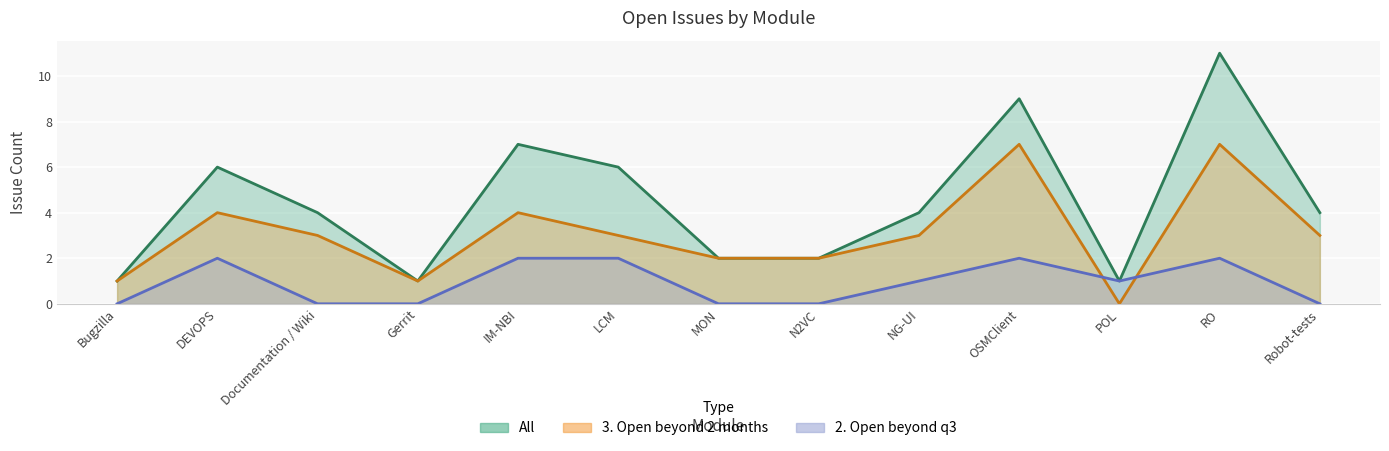

True or false: 3. Open beyond 2 months and All intersect in this chart.

False